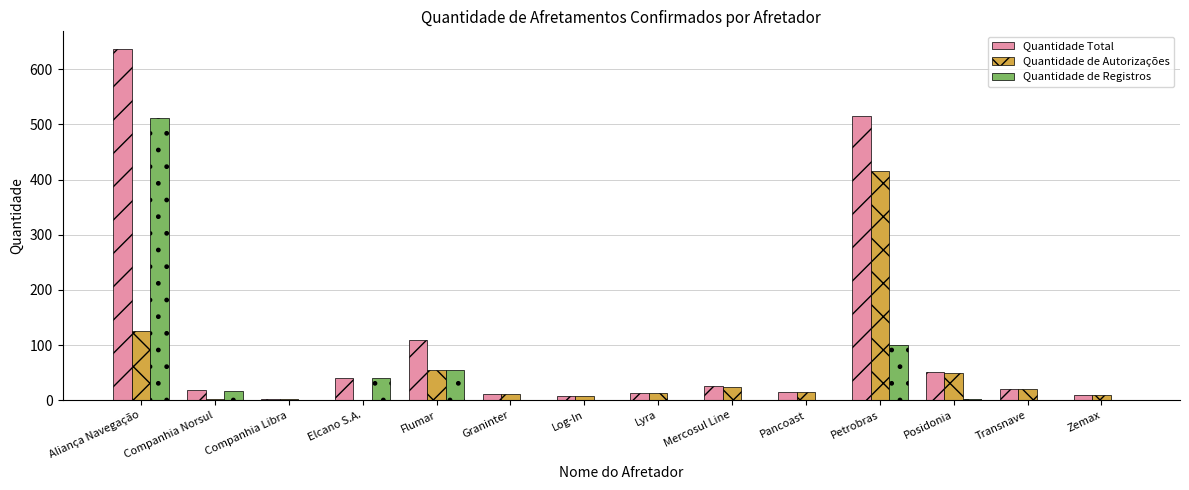

True or false: Quantidade de Autorizações has a value of 30 at Flumar.

False